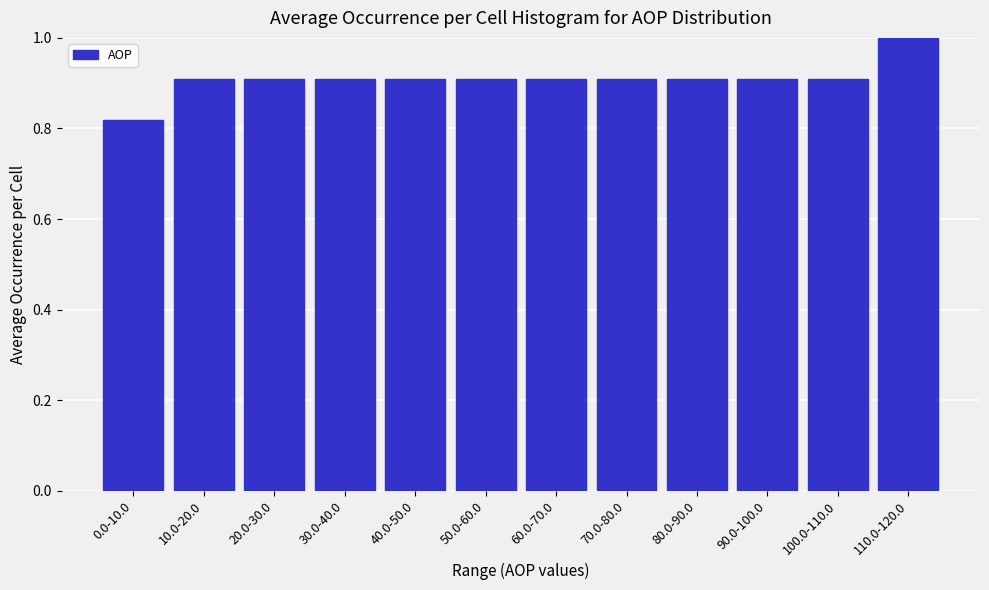

What is the average value?

0.9